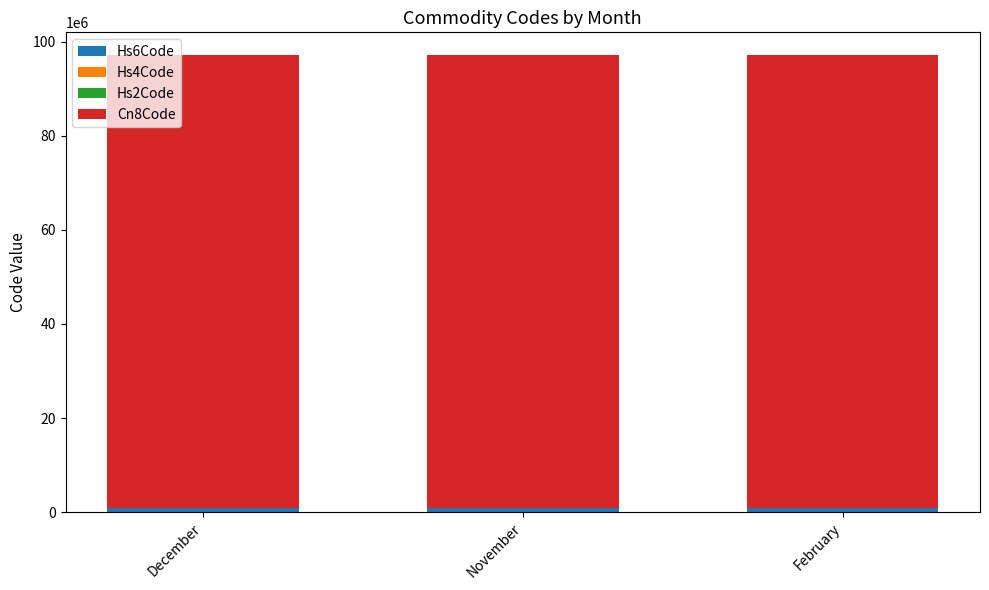

Are the bars grouped side by side (vs. stacked)?

No